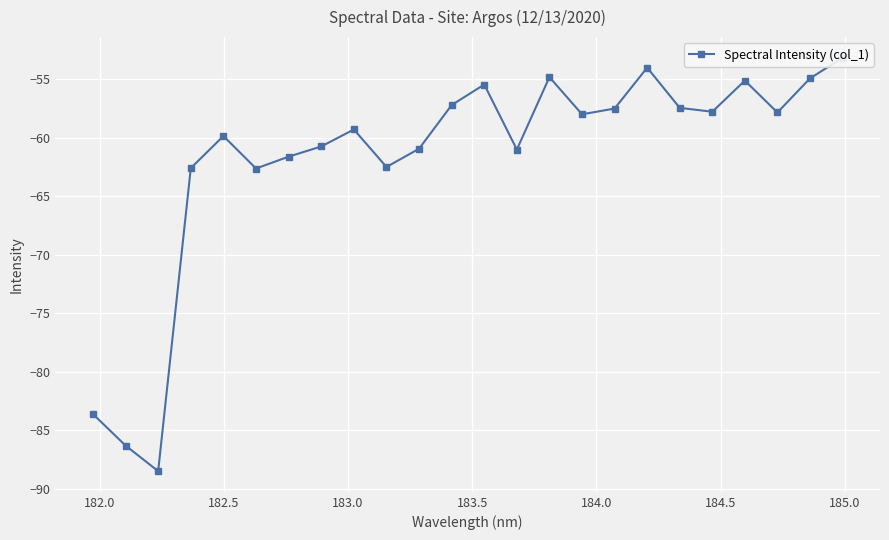

True or false: the data shows -96.6 at 11.

False